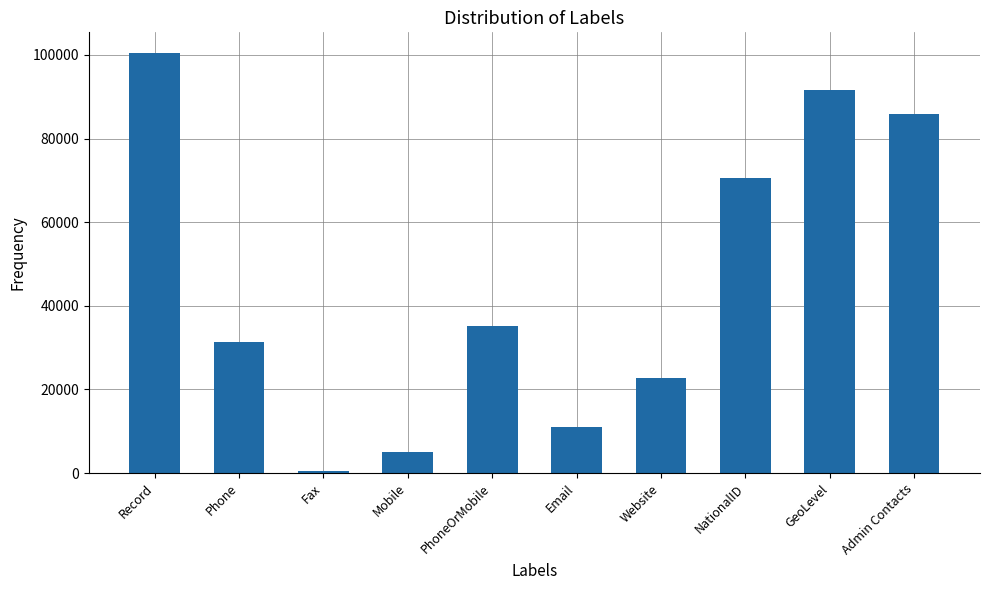

Approximately how many times larger is the value at PhoneOrMobile compared to NationalID?

0.5